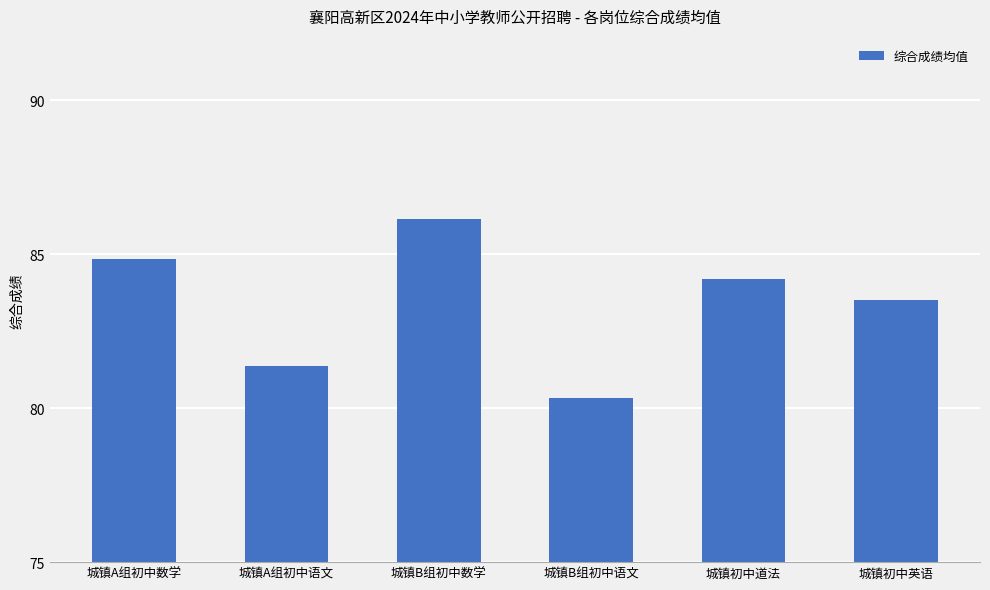

What is the change in value from 城镇B组初中语文 to 城镇初中道法?

+3.9